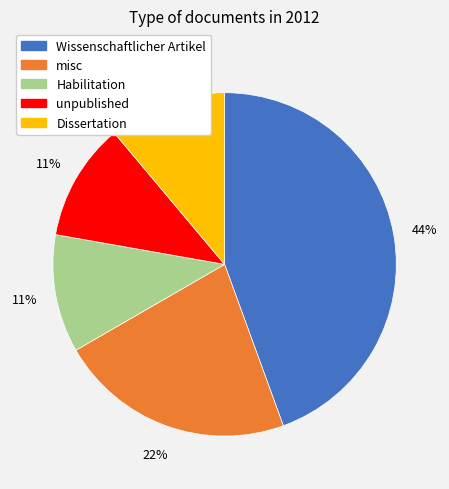

What is the ratio of the value at unpublished to the value at Habilitation?

1.0